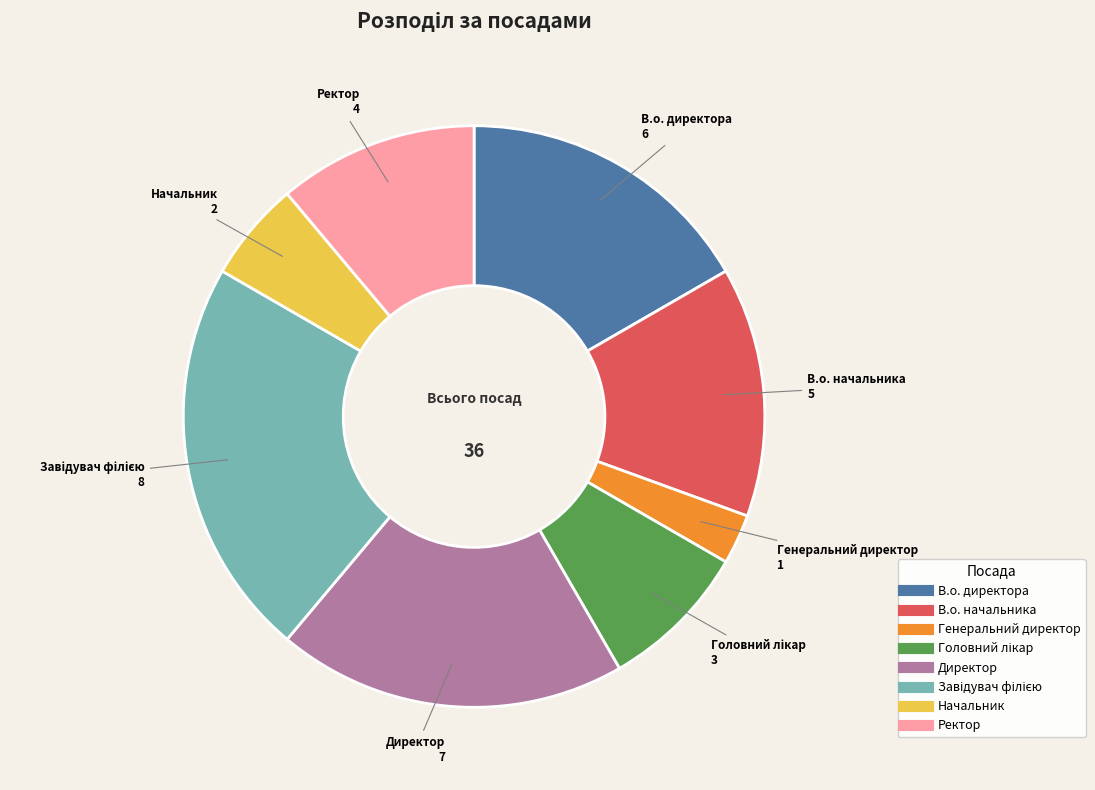

Which has a higher value, Ректор or В.о. начальника?

В.о. начальника